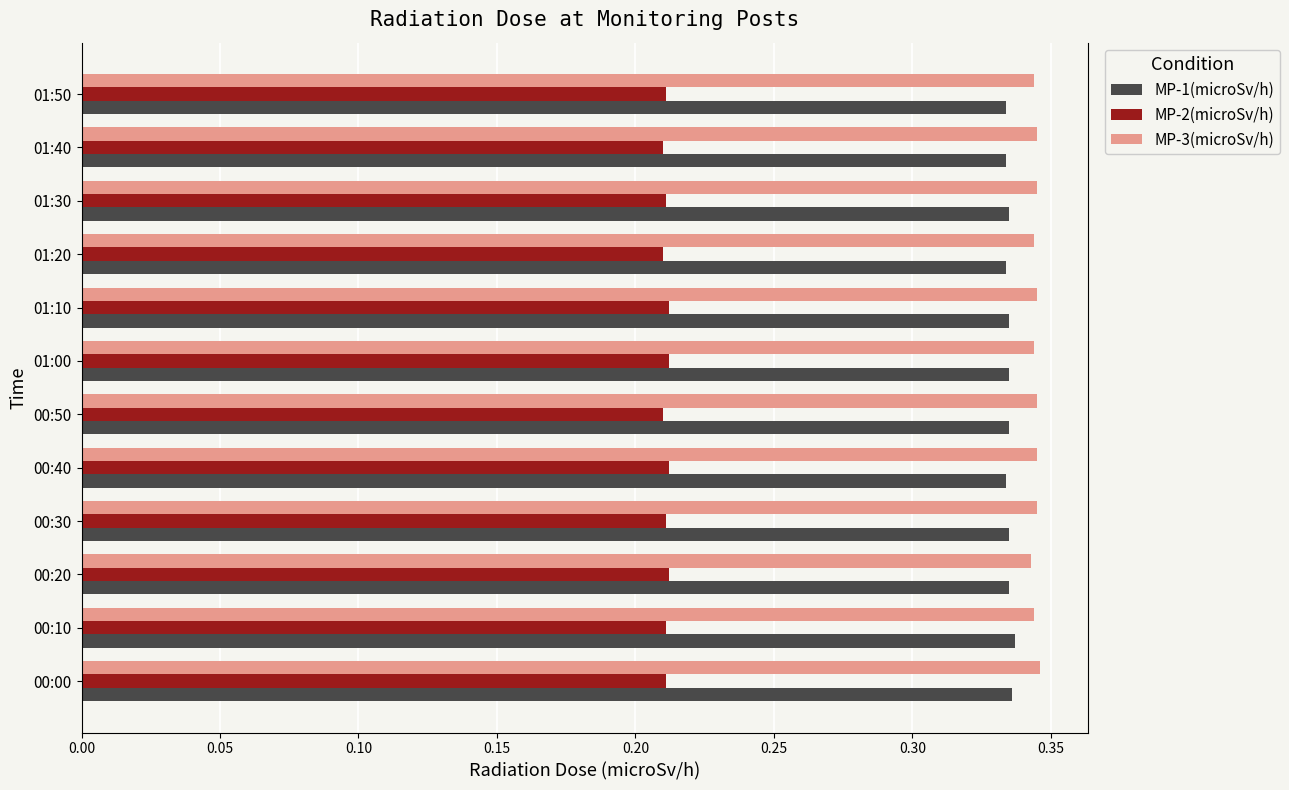

Count the MP-3(microSv/h) values in the range 0 to 1.

12